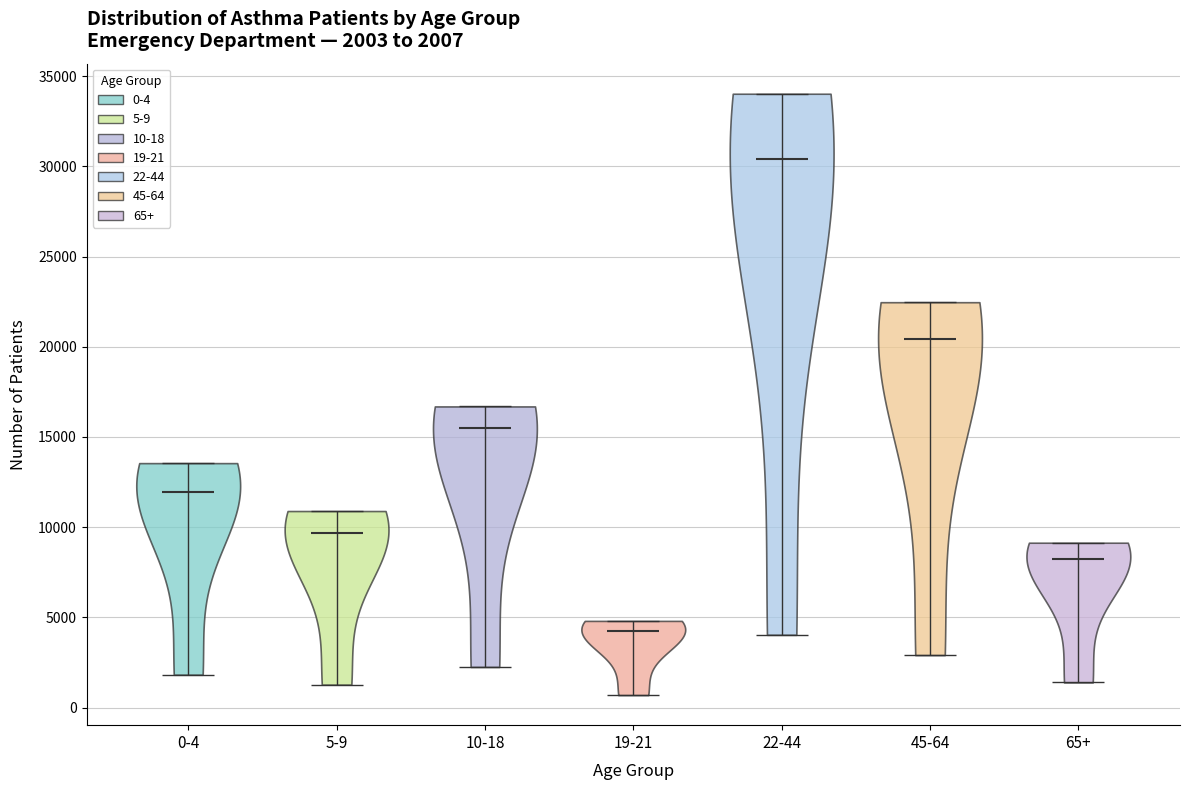

Which violin has the highest median line?

22-44